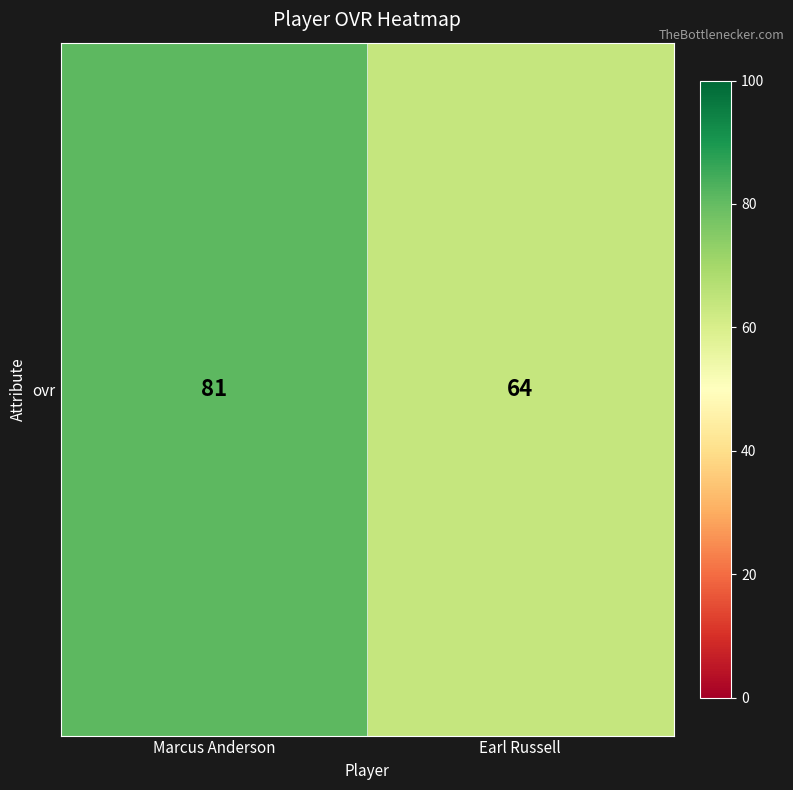

Reading left to right, transcribe all the data shown in this chart.

81	64